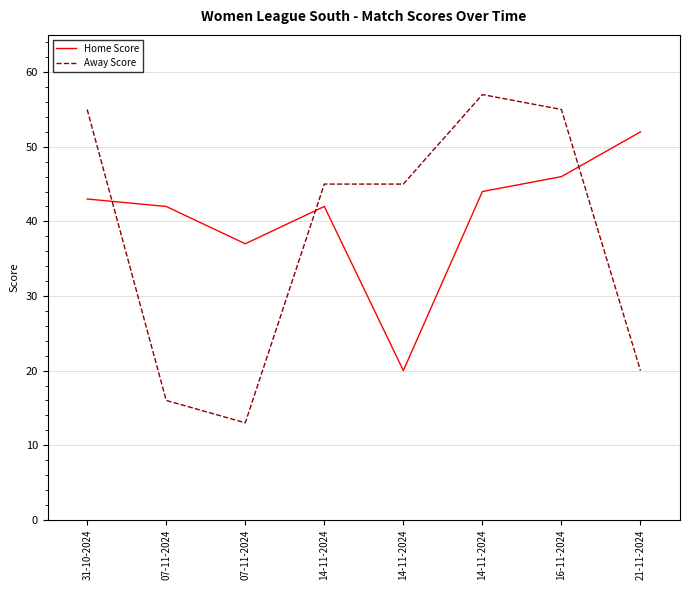

What are all the series names shown in the legend?

Home Score, Away Score